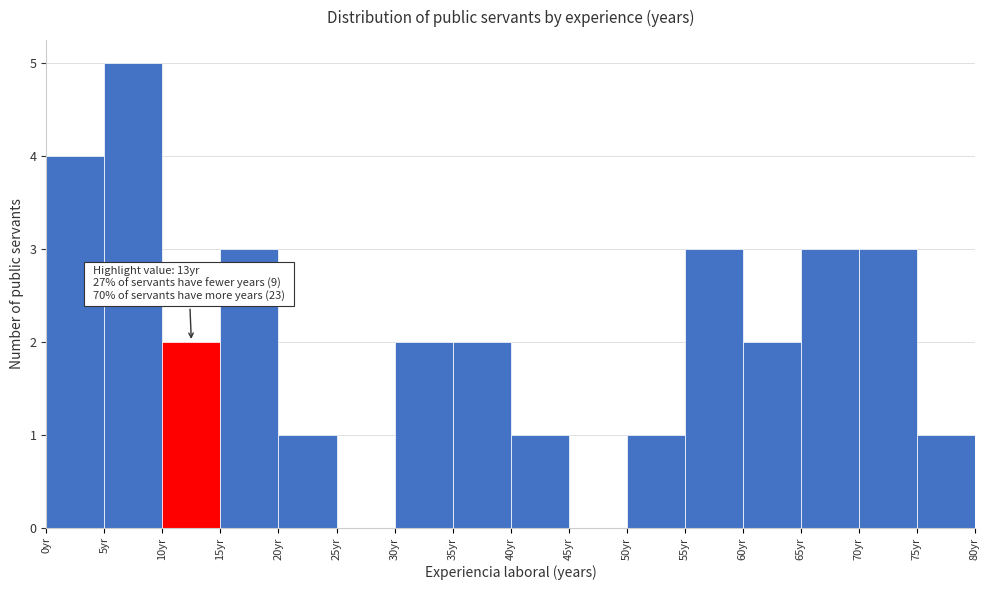

Over which range of the x-axis is the bar tallest?

5 to 10